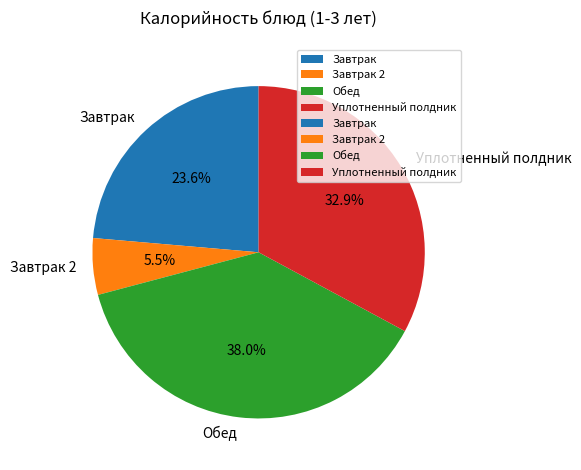

Count the number of slices in the pie.

4